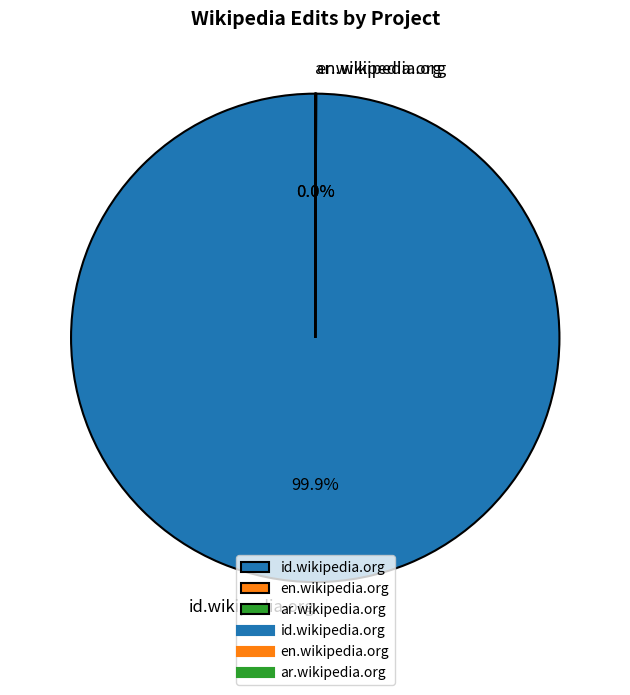

Which category accounts for the majority?

id.wikipedia.org